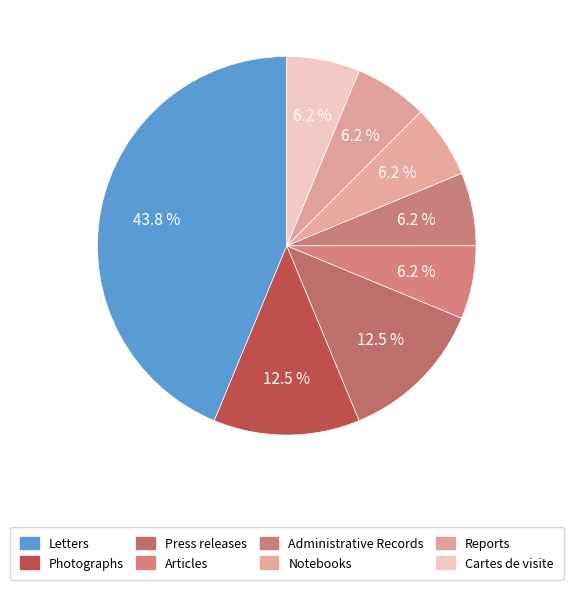

Count the number of slices in the pie.

8